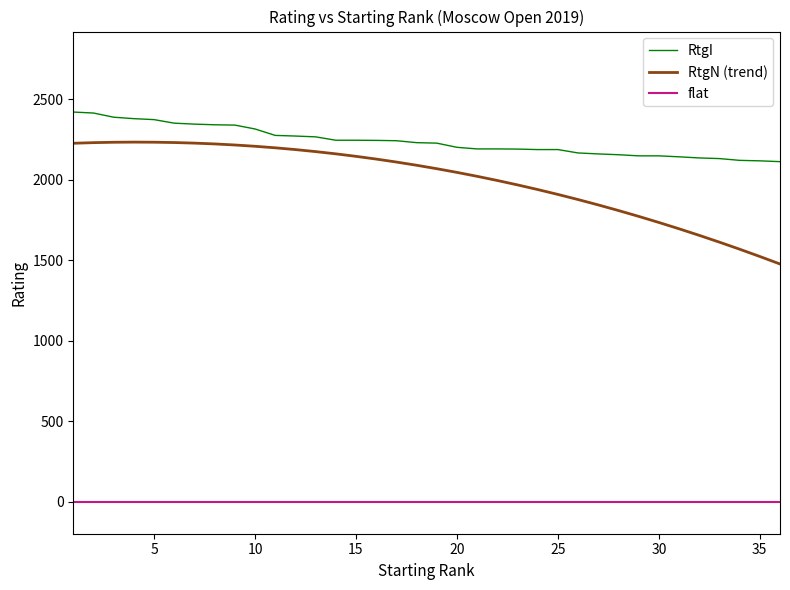

List the series in order of their peak value, lowest first.

flat, RtgN (trend), RtgI